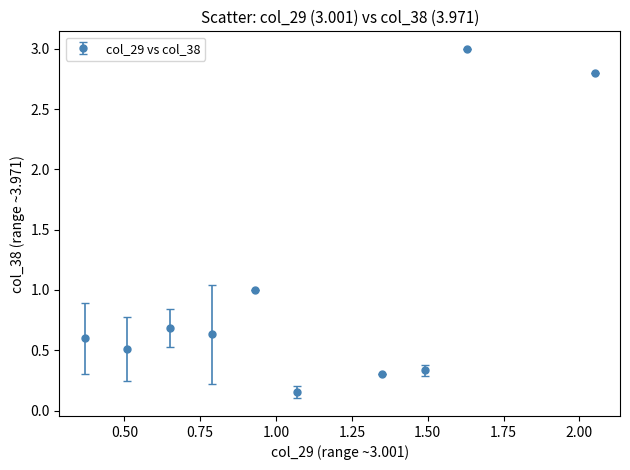

What is the value of the 5th point from the left?

1.0